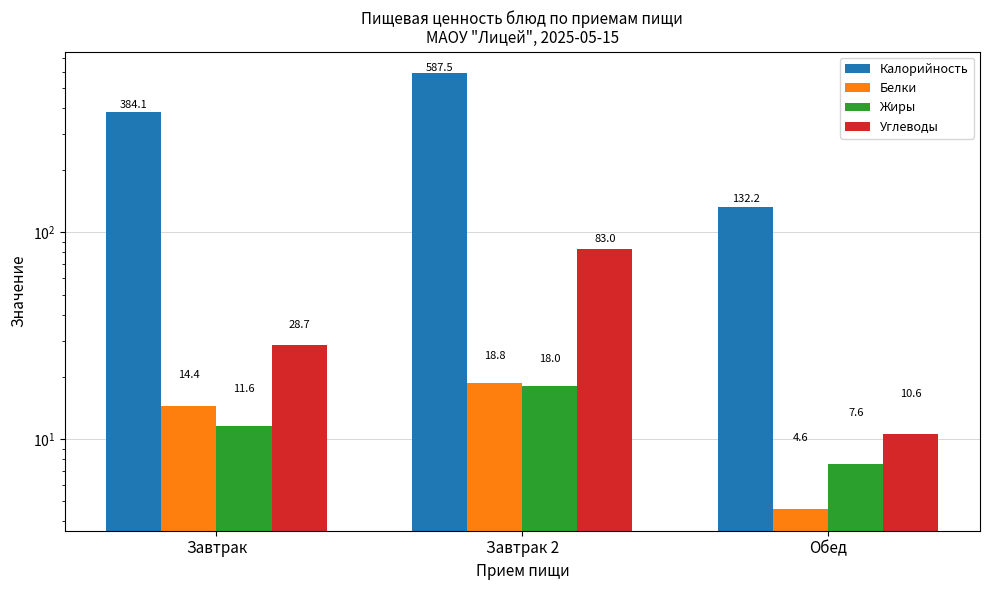

What is the value of the Жиры bar at the 3rd from the left?

7.6